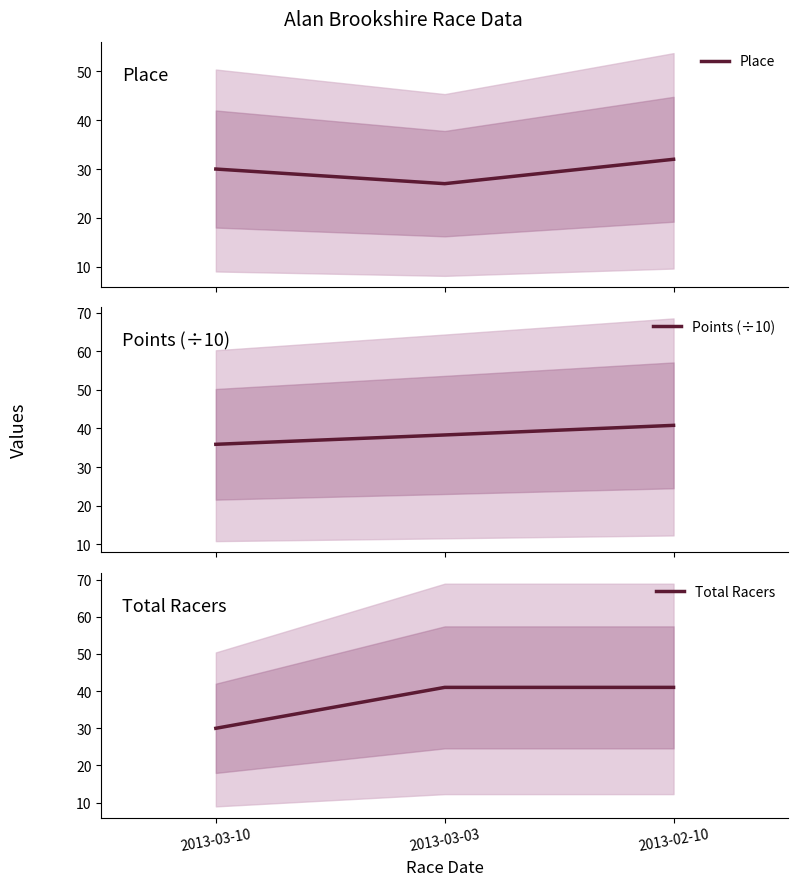

Where does the Place series first go above 30?

2013-02-10